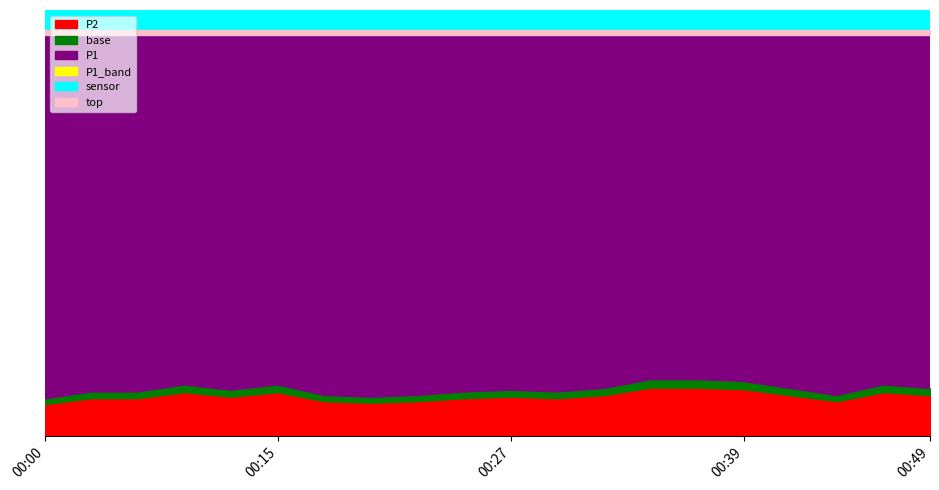

What is the difference between the maximum and minimum values in the P1 series?

3.1